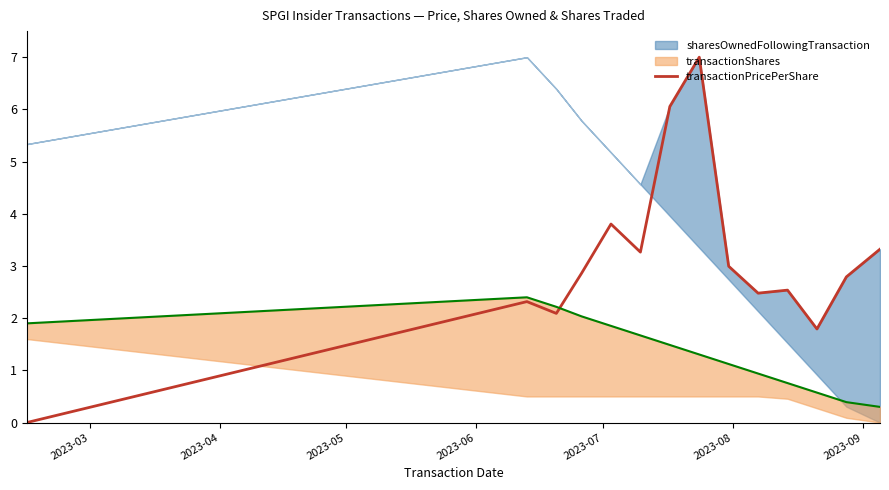

How many lines are shown in the chart?

1